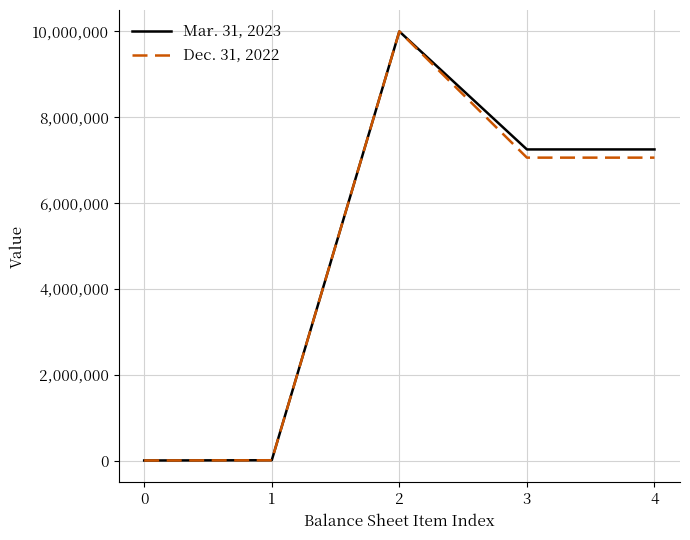

What are all the series names shown in the legend?

Mar. 31, 2023, Dec. 31, 2022